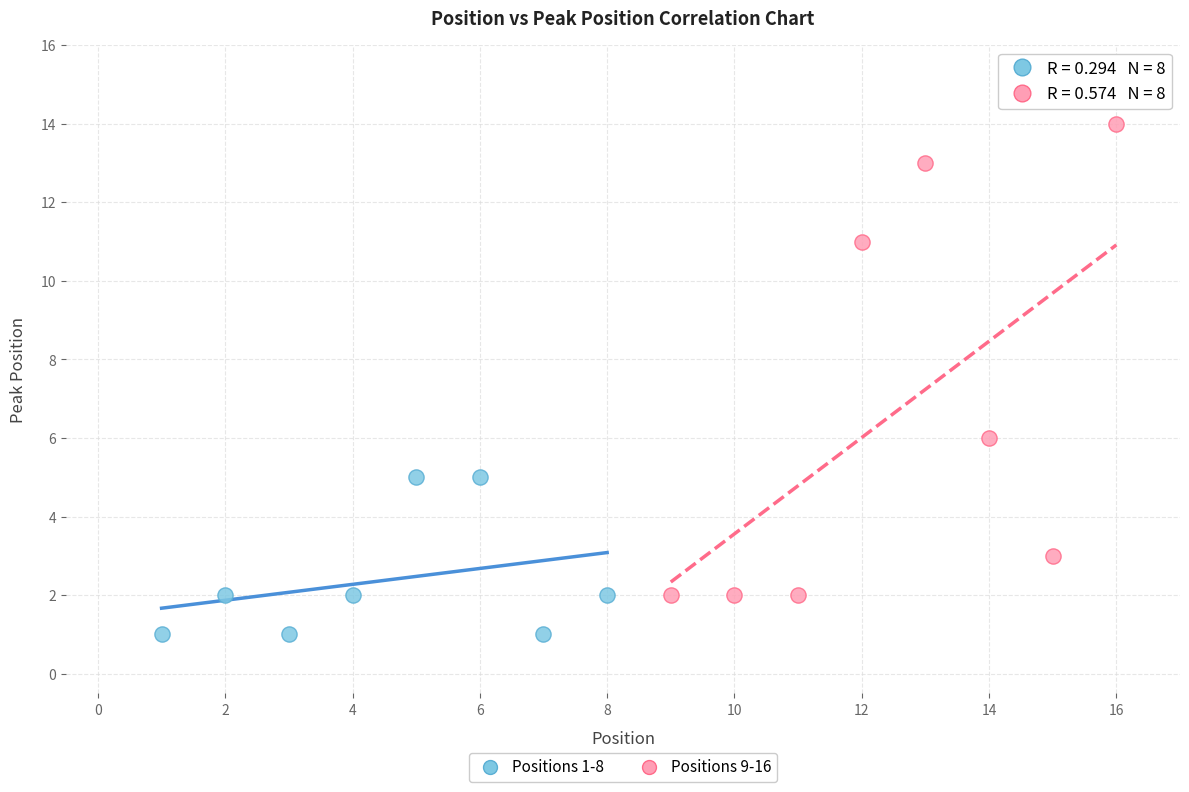

Which series contains the lowest Y value?

Positions 1-8